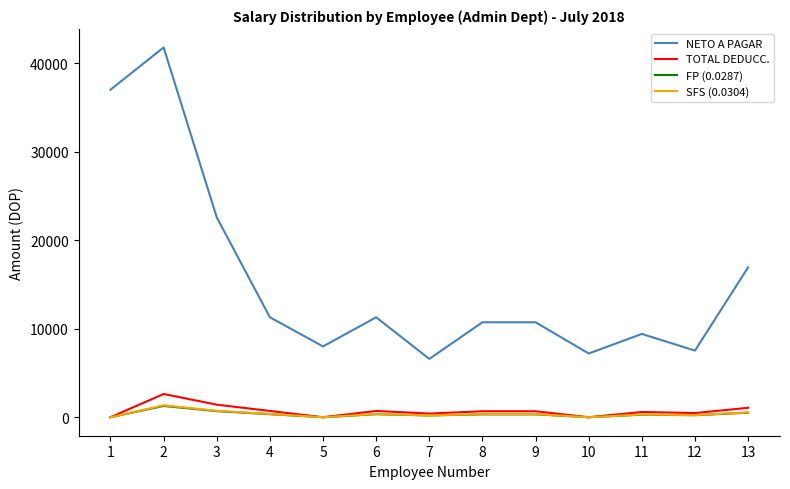

Which series has the widest spread of values?

NETO A PAGAR